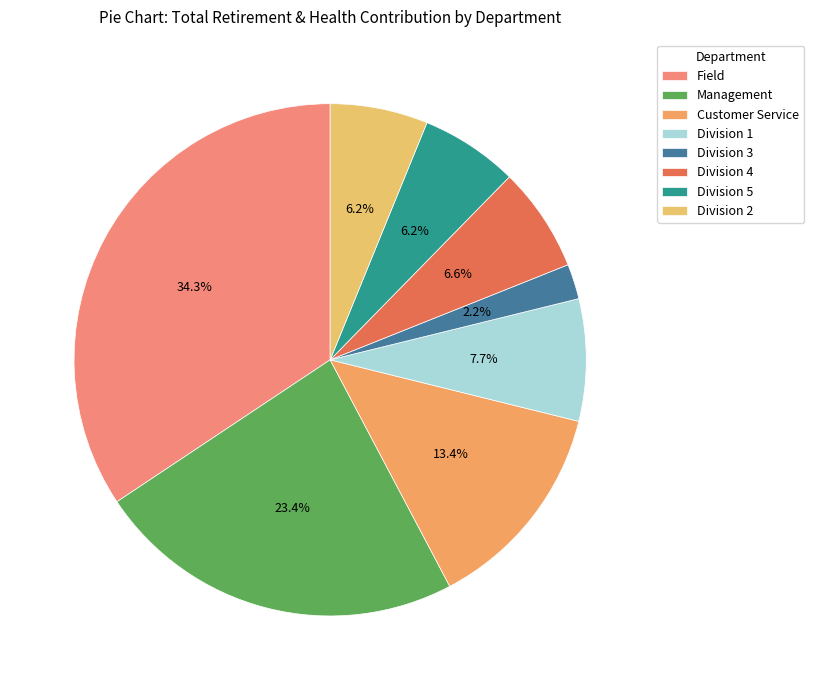

To the nearest percent, what is the combined percentage of Division 5 and Customer Service?

20%